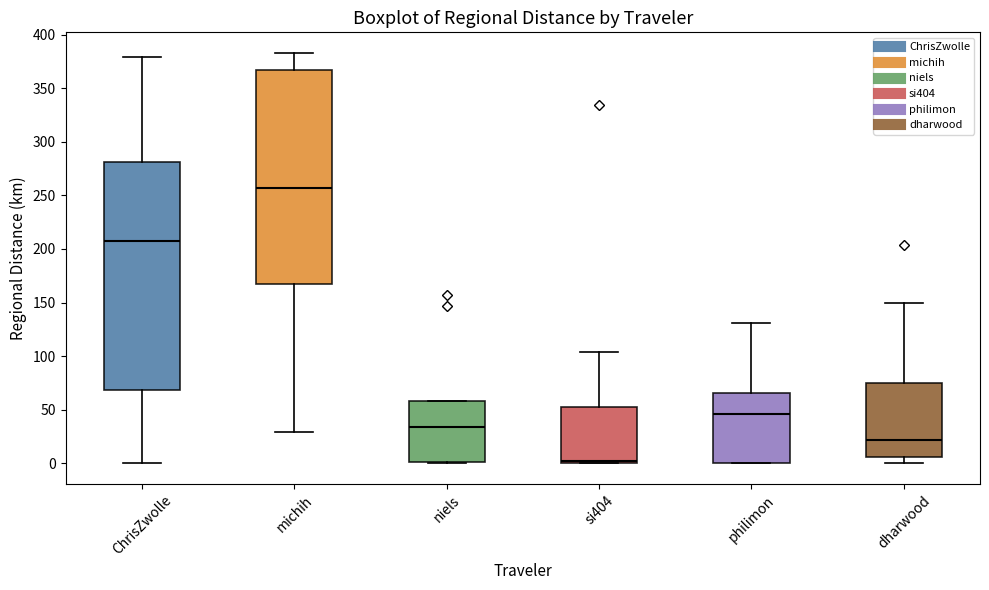

Which box is the tallest, from its lower edge to its upper edge?

ChrisZwolle